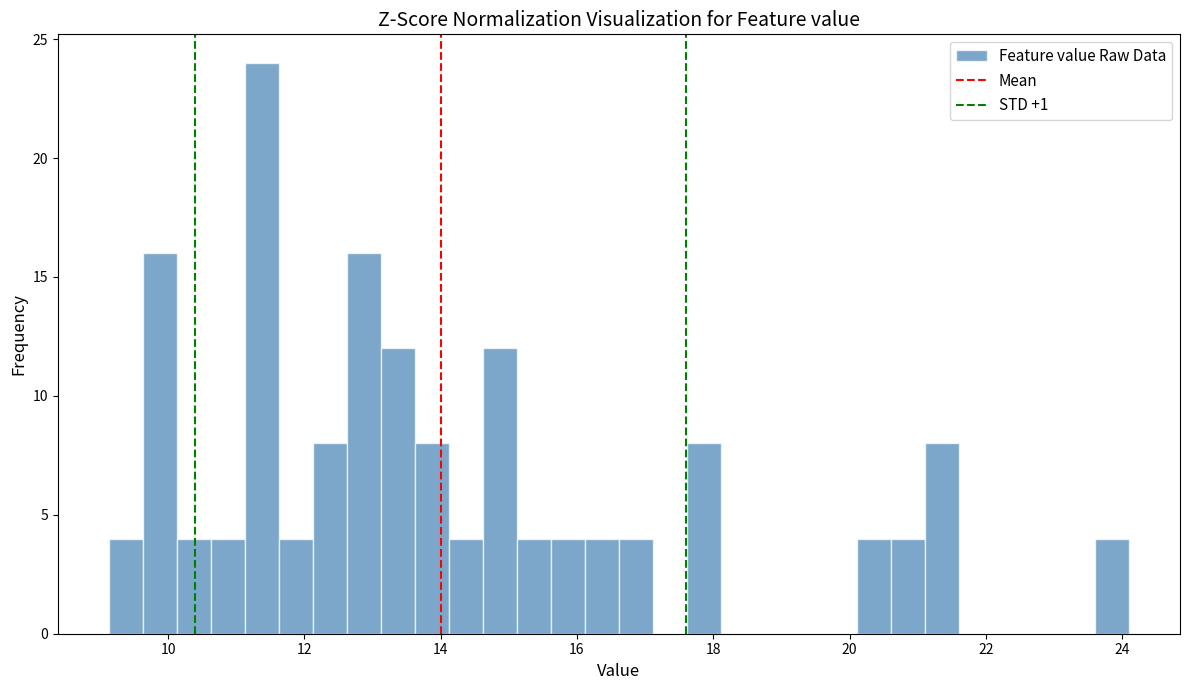

Around what value on the x-axis is the tallest bar? Give the approximate position of its centre, as read against the axis.

11.4